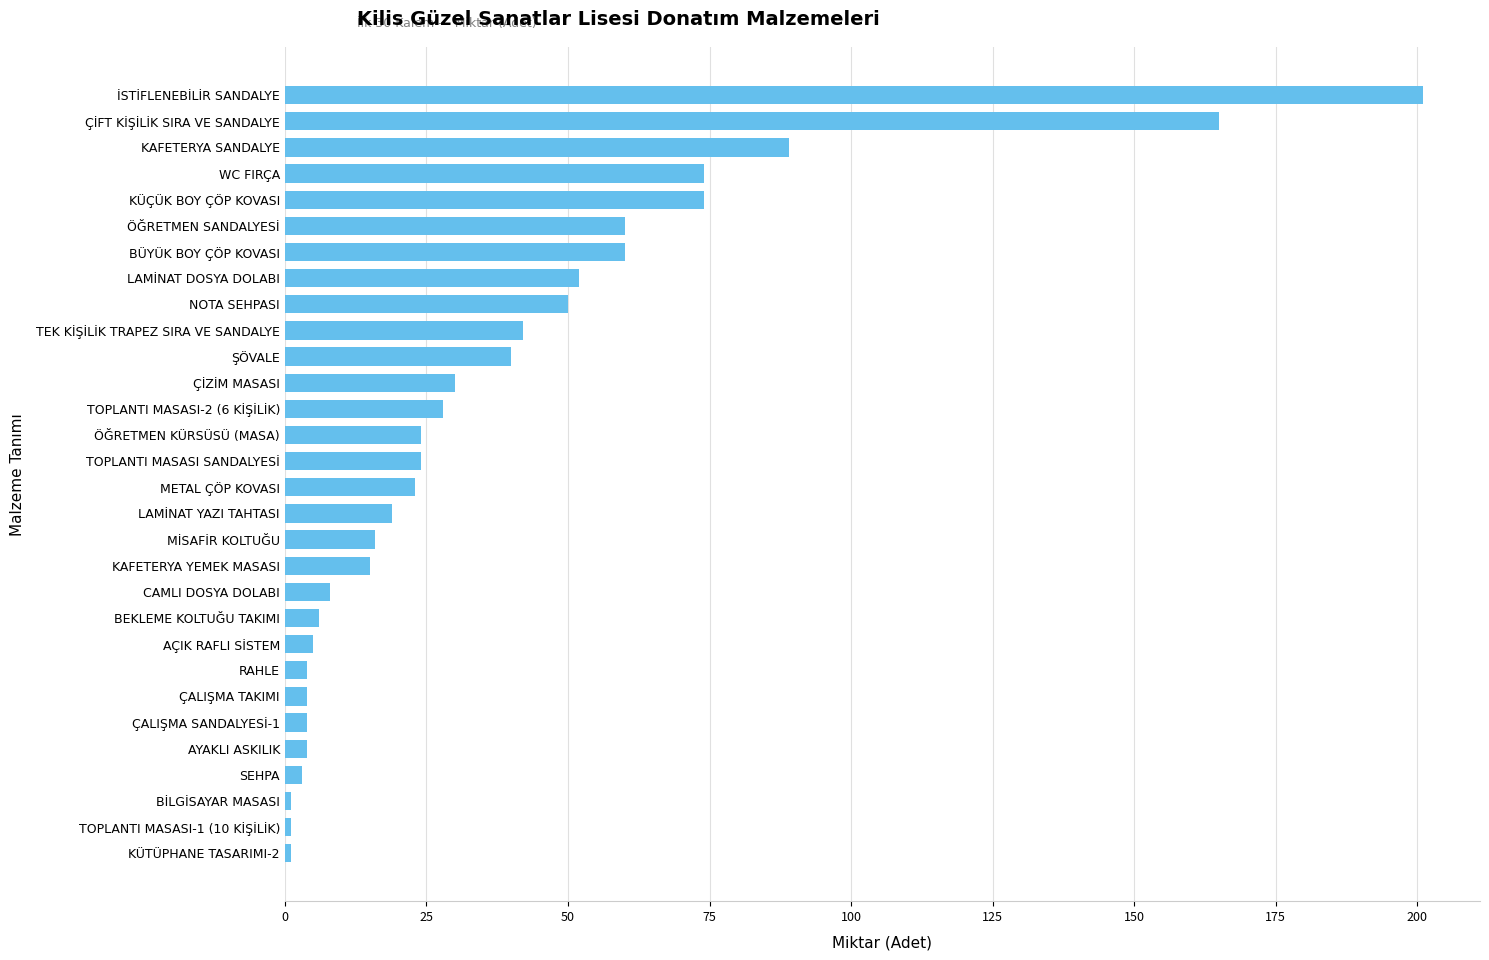

Which has a higher value, ÖĞRETMEN KÜRSÜSÜ (MASA) or ÖĞRETMEN SANDALYESİ?

ÖĞRETMEN SANDALYESİ